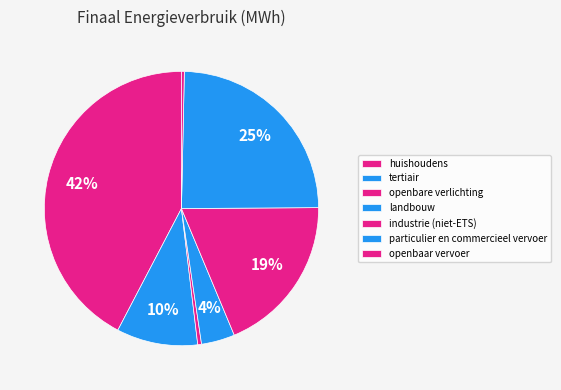

Count the number of slices in the pie.

7